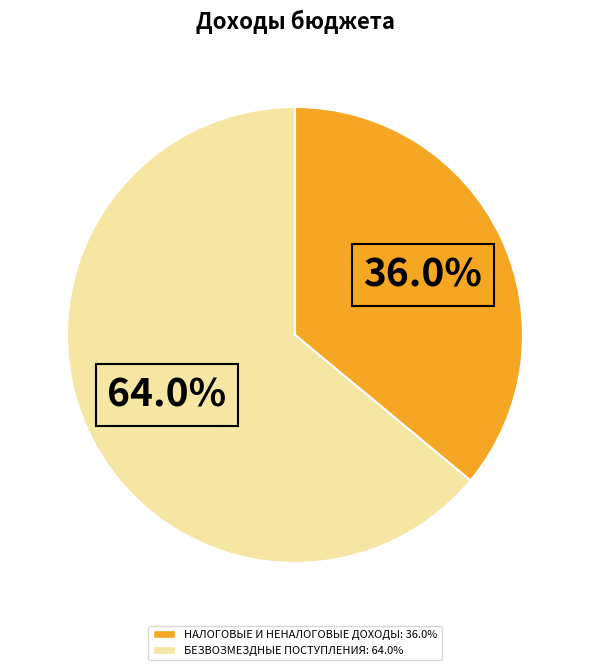

What percentage is the НАЛОГОВЫЕ И НЕНАЛОГОВЫЕ ДОХОДЫ slice, to the nearest percent?

36%